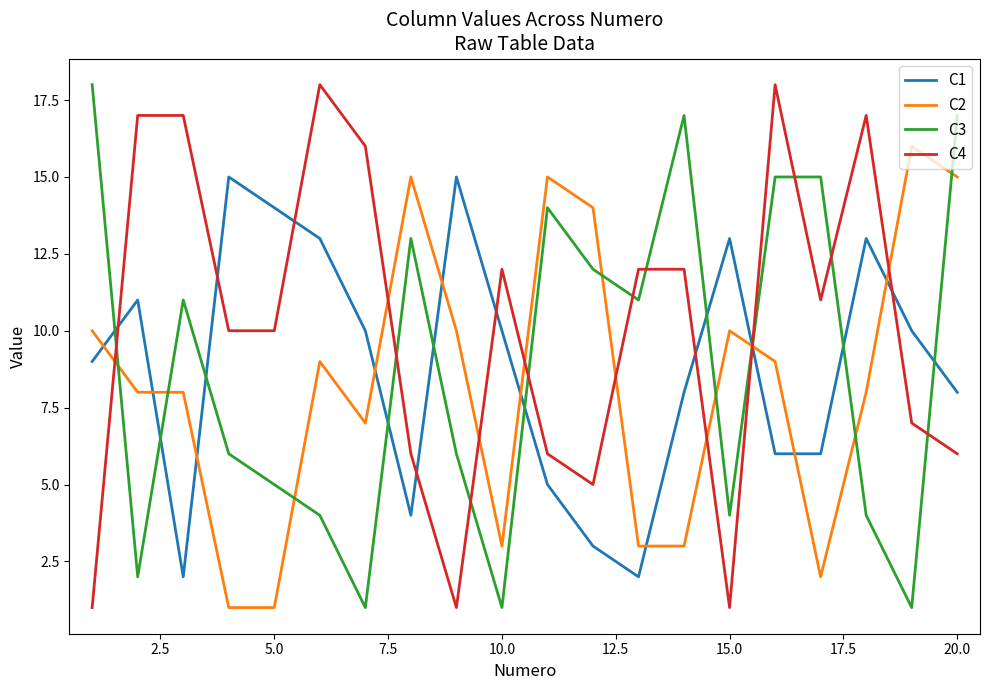

Does the chart have visible grid lines?

No